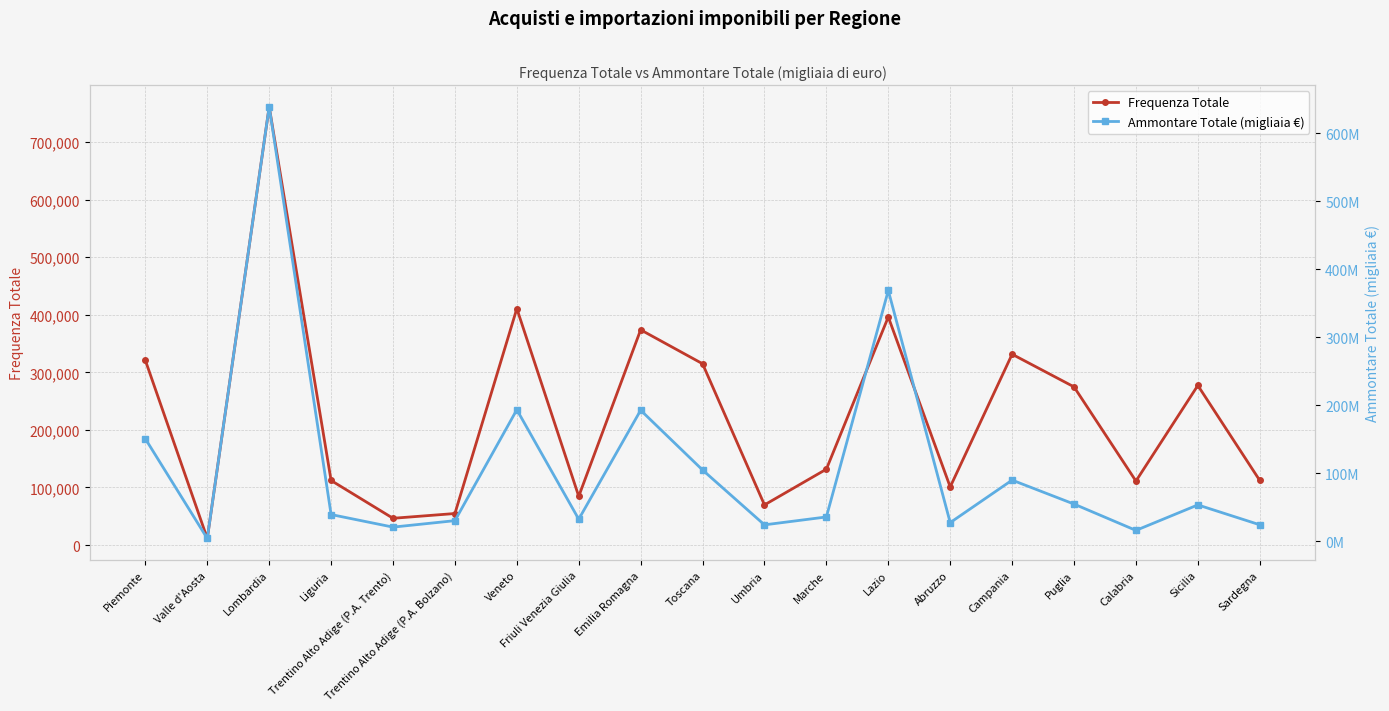

Between Lombardia and Lazio, which is larger?

Lombardia